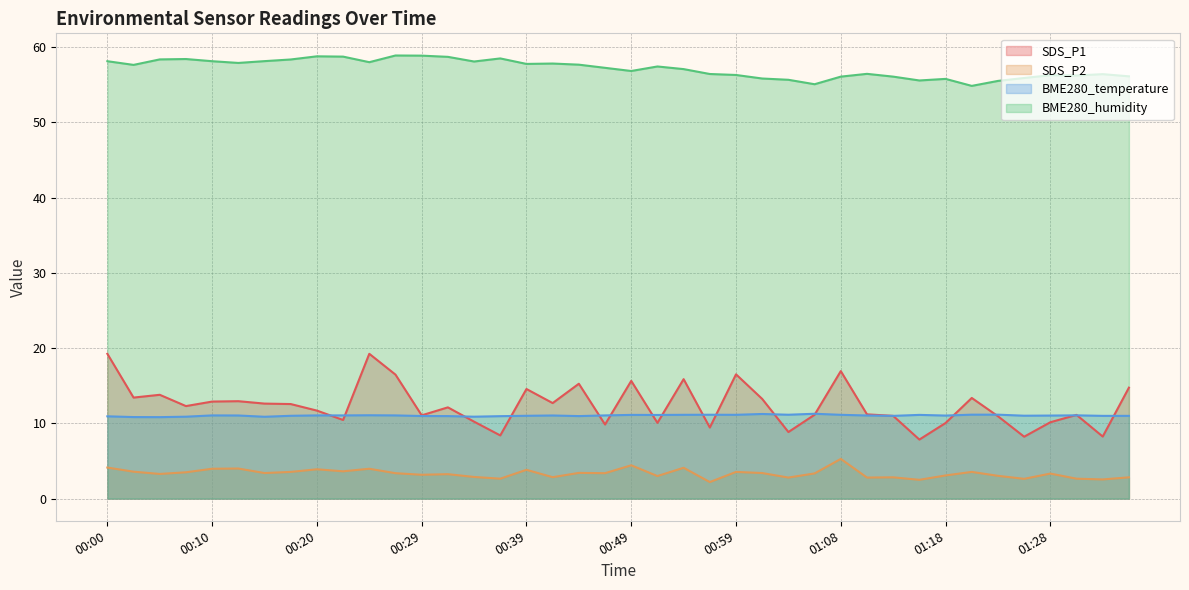

What is the label of the 33rd point from the left?

01:18